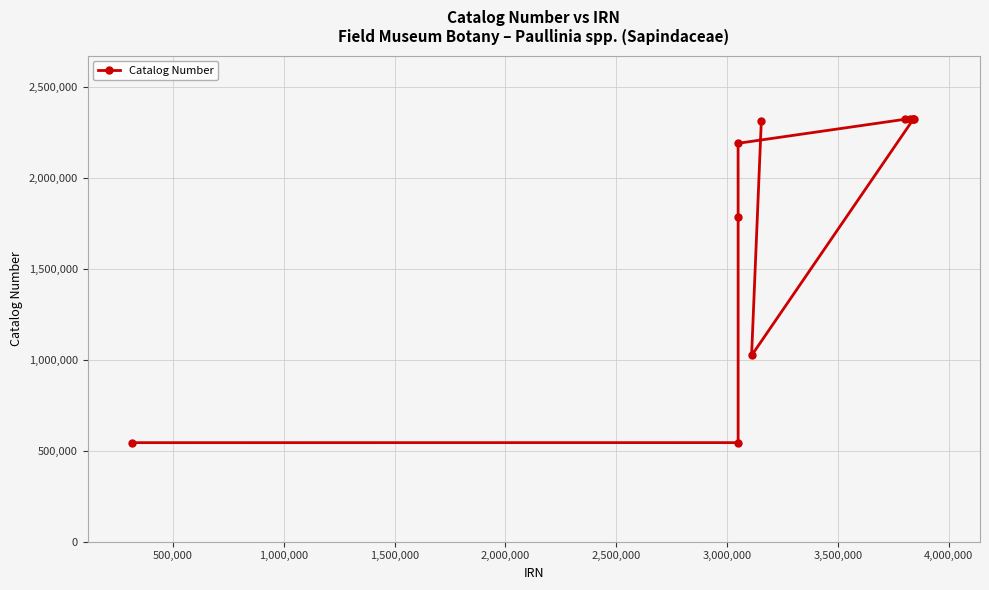

What is the greatest value displayed?

2323575